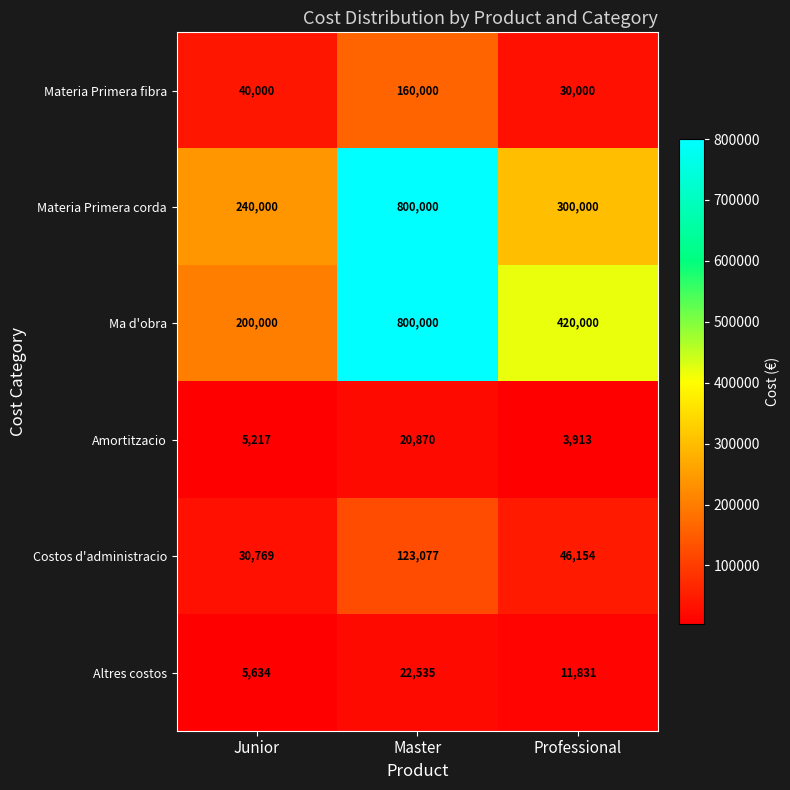

Where is Costos d'administracio nearest to the value 76923?

Professional